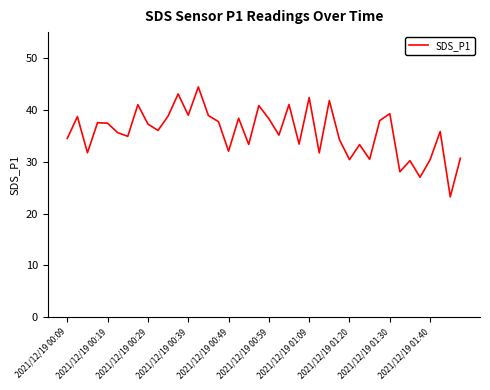

What is the minimum value shown in the chart?

23.2